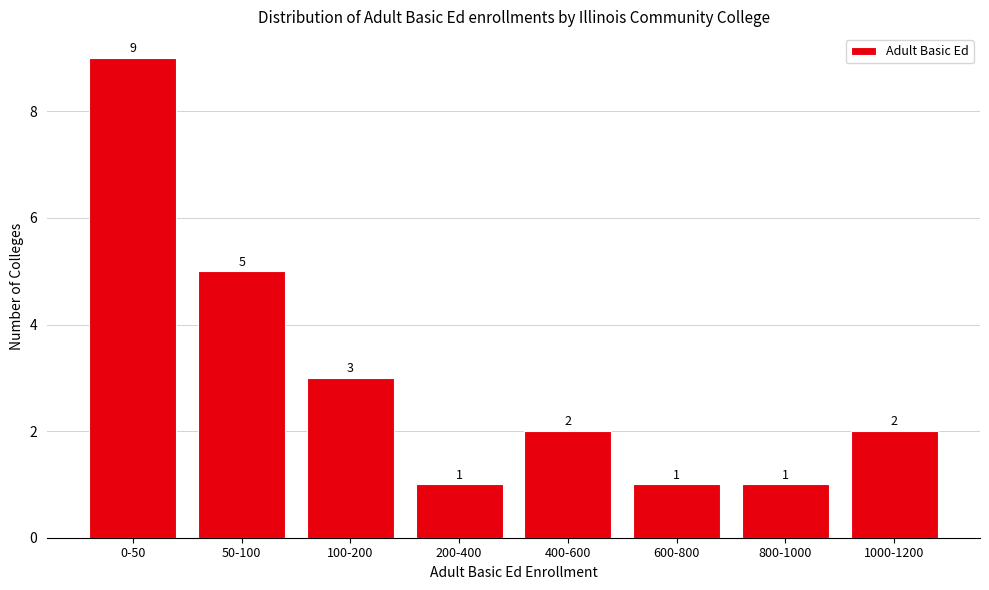

Reading left to right, what are all the values shown in this chart?

9	5	3	1	2	1	1	2